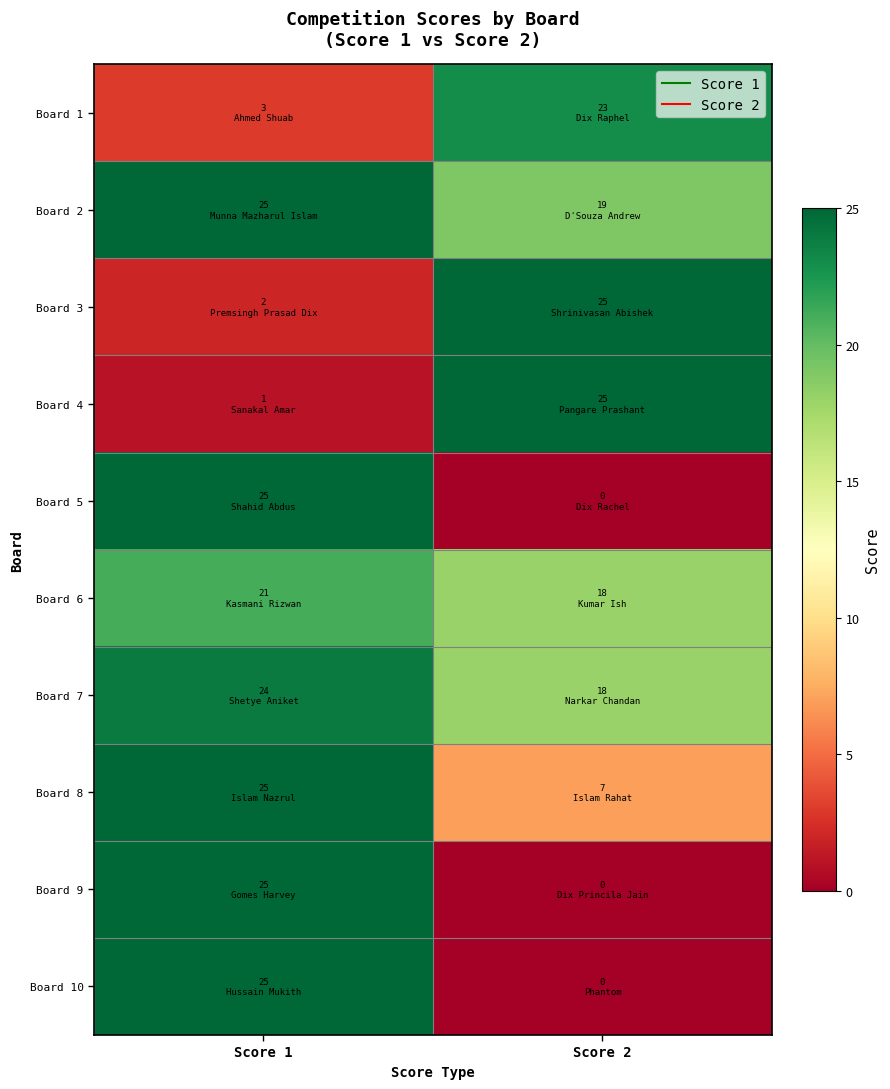

Which label corresponds to the largest value in the chart?

Score 1